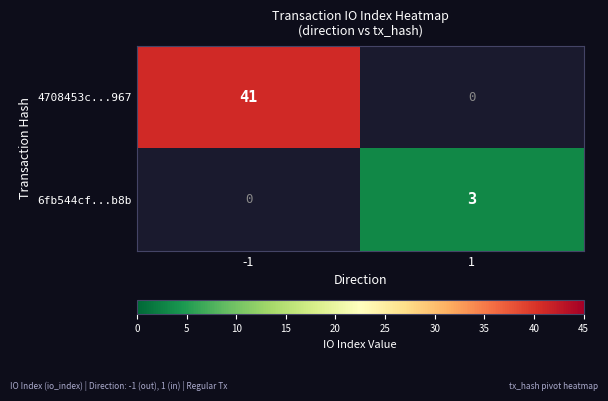

Reading left to right, transcribe all the data shown in this chart.

4708453c...967: -1=41	1=0
6fb544cf...b8b: -1=0	1=3